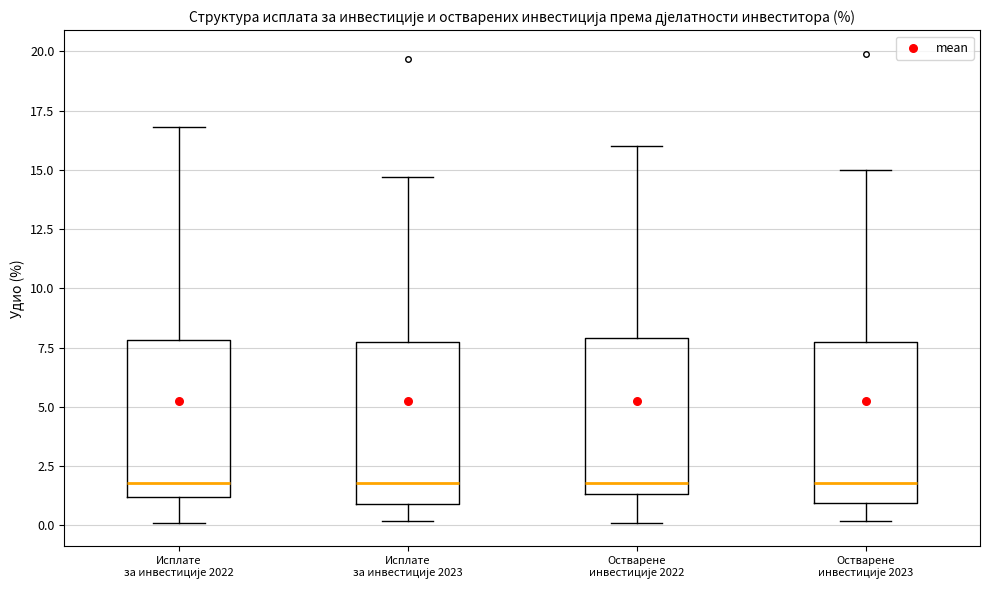

Reading left to right, transcribe this box plot: for each box, give where its median line is, the range the box spans, and where its two whiskers end, as read against the y-axis. The values are not printed on the chart, so give them approximately, as read against the axis.

Исплате за инвестиције 2022: median 2.0, box 1.0 to 8.0, whiskers 0.0 to 17.0
Исплате за инвестиције 2023: median 2.0, box 1.0 to 8.0, whiskers 0.0 to 14.5
Остварене инвестиције 2022: median 2.0, box 1.5 to 8.0, whiskers 0.0 to 16.0
Остварене инвестиције 2023: median 2.0, box 1.0 to 8.0, whiskers 0.0 to 15.0